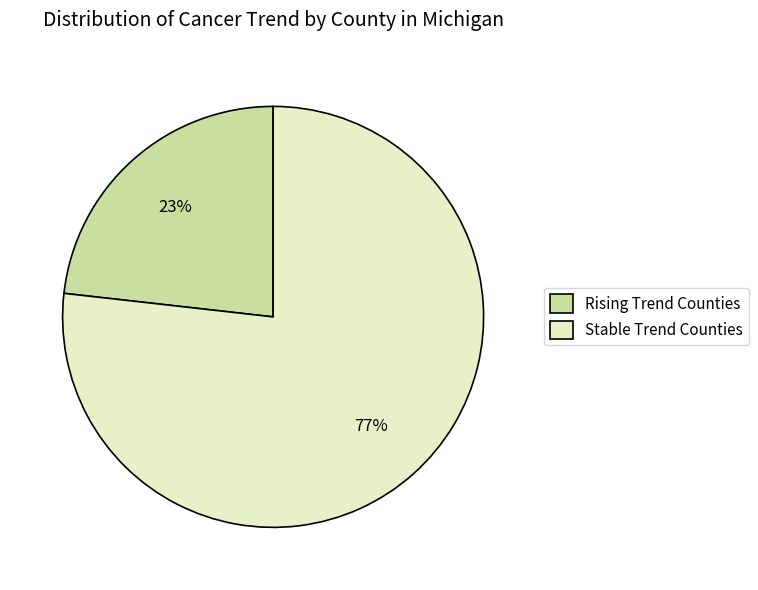

To the nearest percent, what is the difference between the largest and smallest slice percentages?

54%